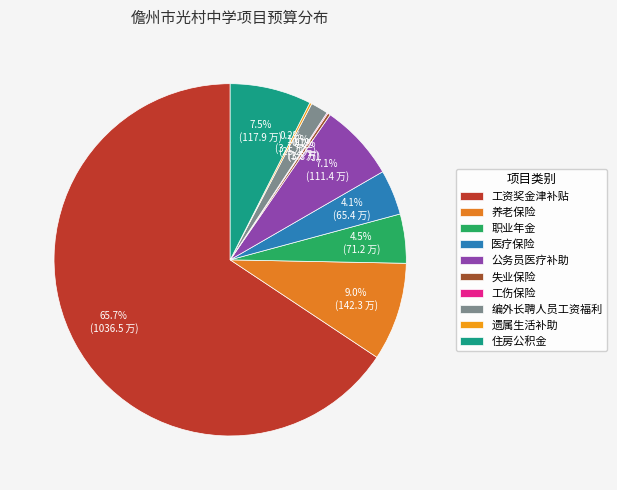

What is the largest slice in the pie chart?

工资奖金津补贴